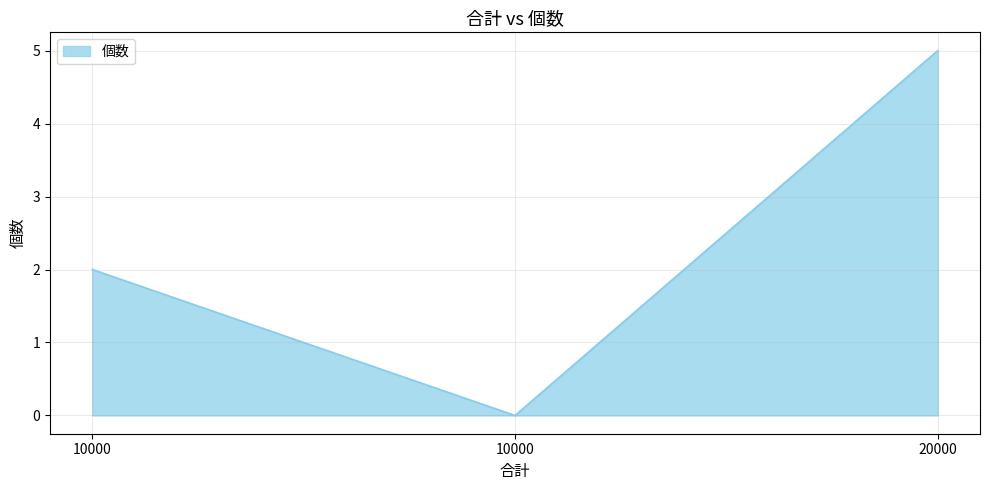

What is the difference between the maximum and minimum values?

5